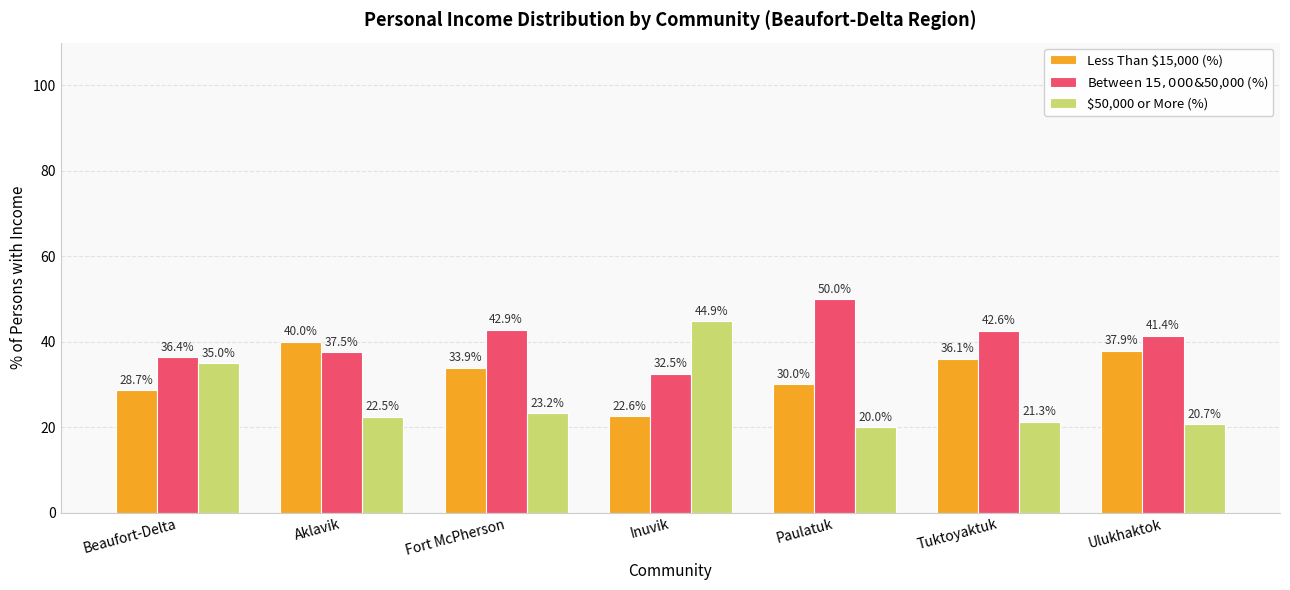

How many values in the Less Than $15,000 (%) series are below 33?

3